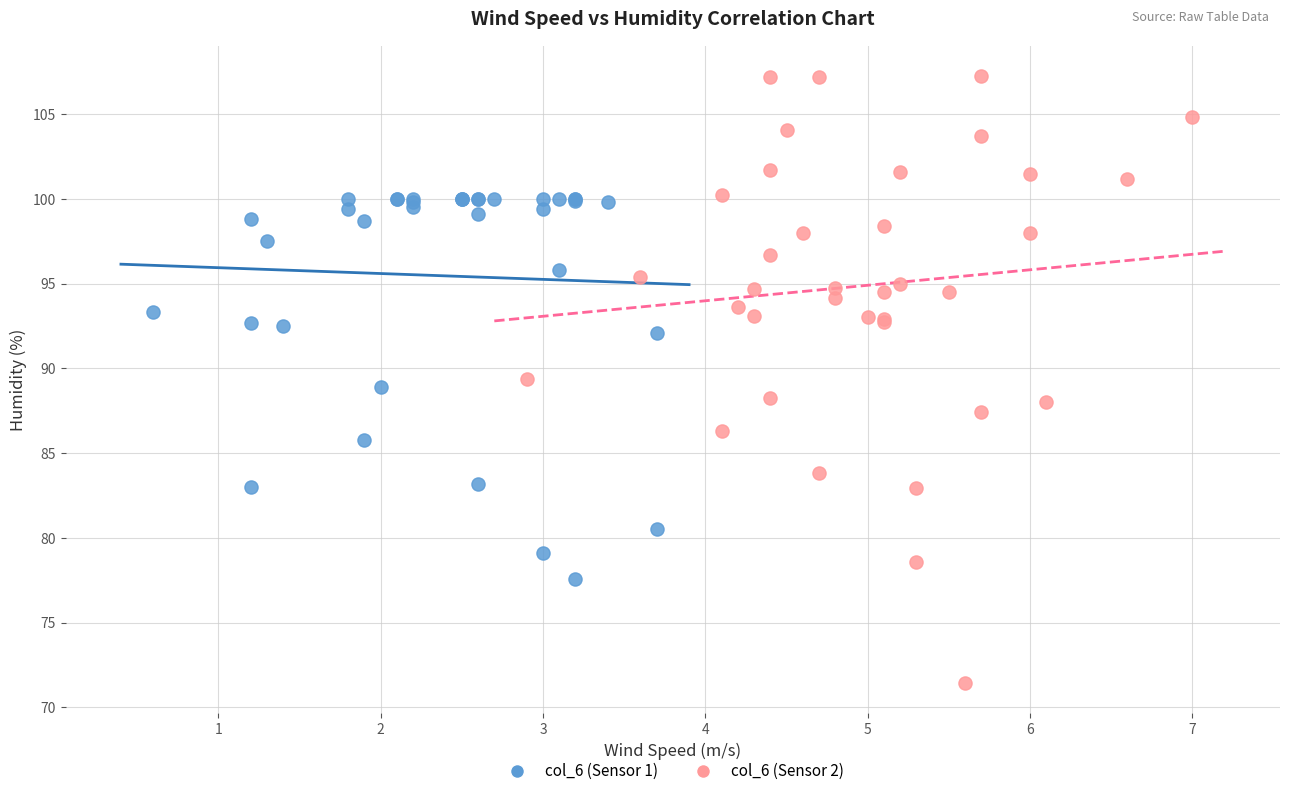

Which series reaches the maximum Y coordinate?

col_6 (Sensor 2)